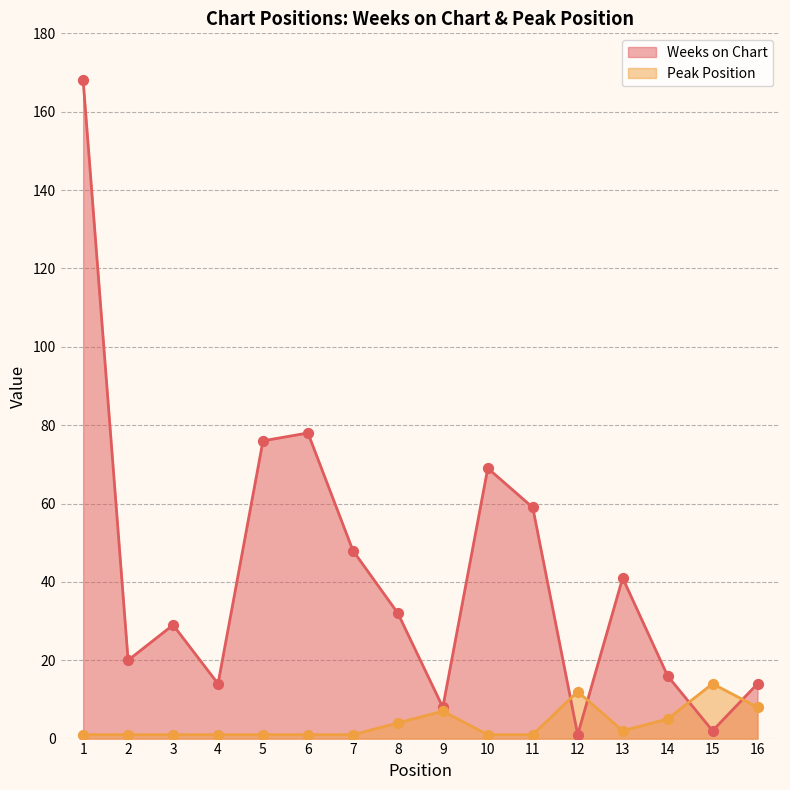

Which series contains the lowest Y value?

Weeks on Chart